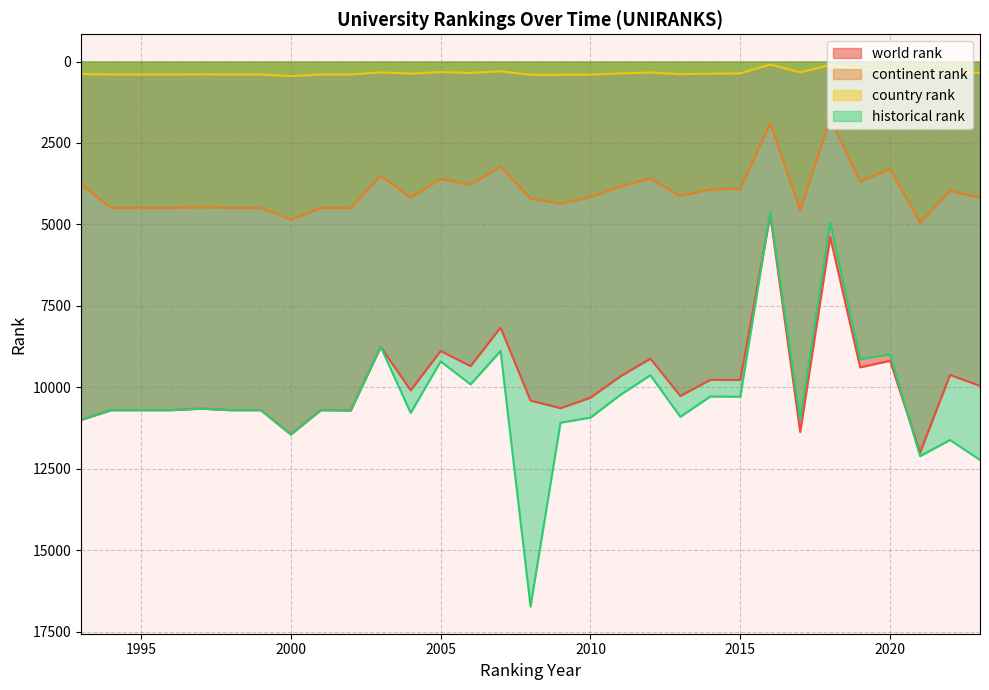

True or false: country rank has a value of 89 at 2016.

True